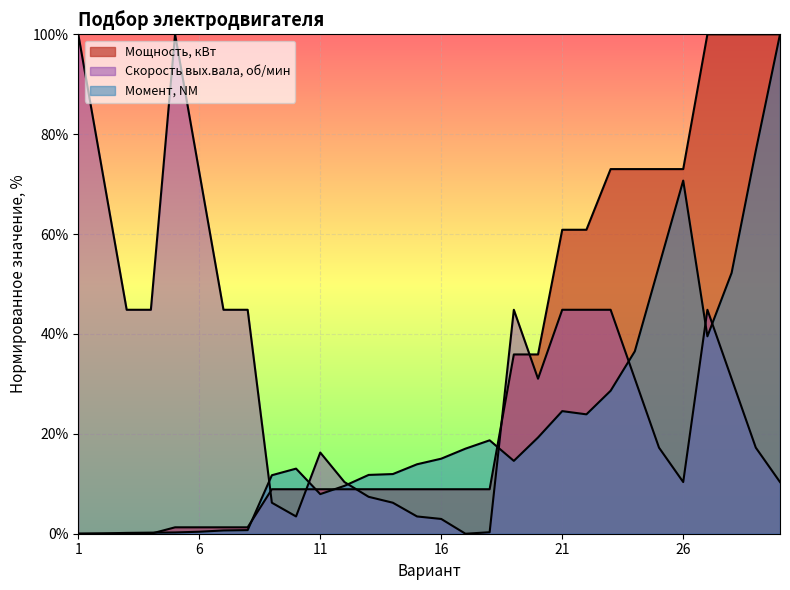

How many data points in Момент, NМ are less than 14?

15